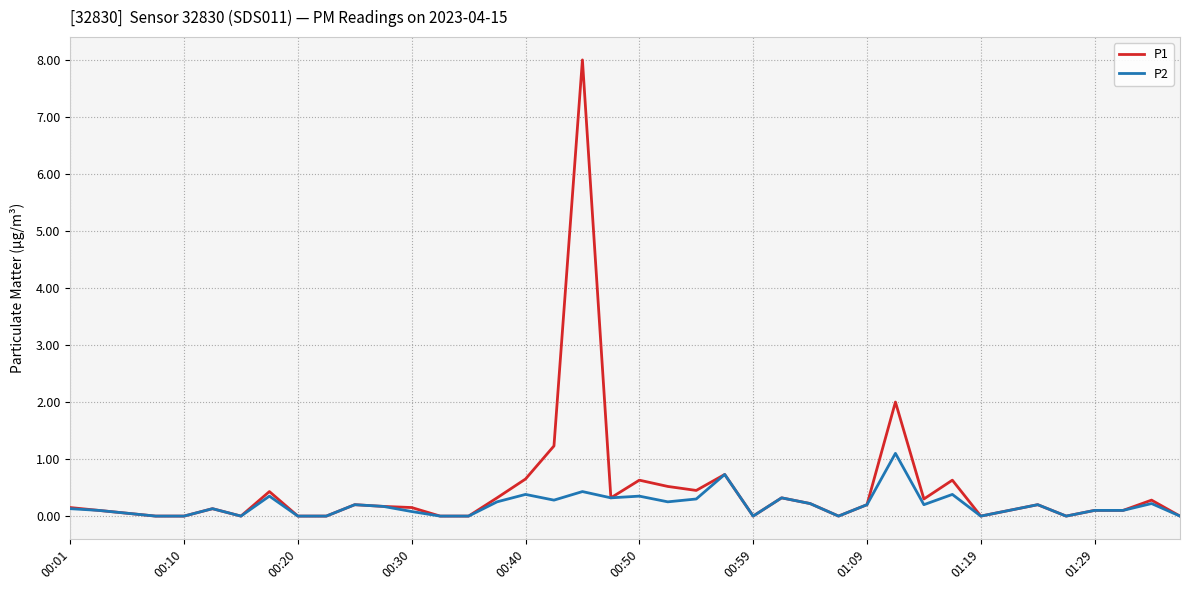

What is the difference between the maximum and minimum values in the P1 series?

8.0